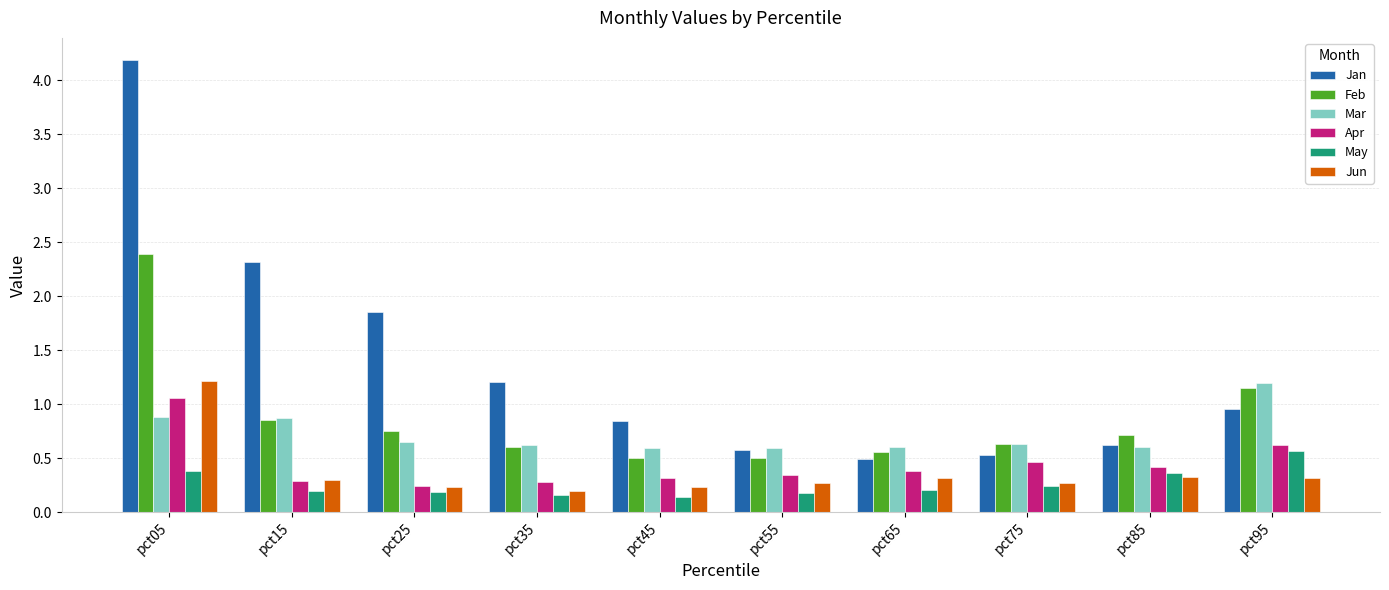

What is the total value across all series at pct35?

3.1